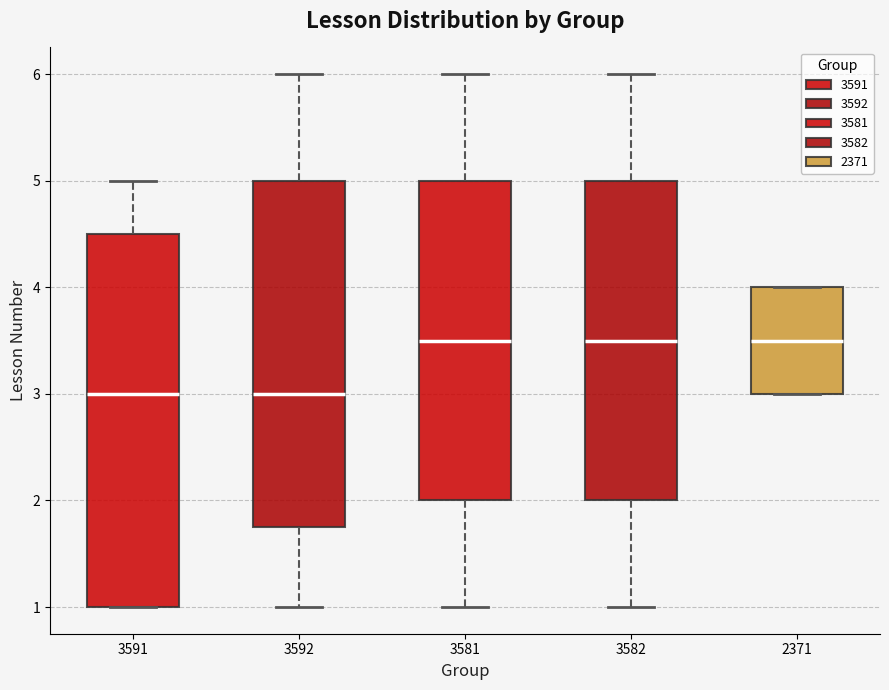

Comparing the boxes themselves (not the whiskers), which one is the tallest?

3591